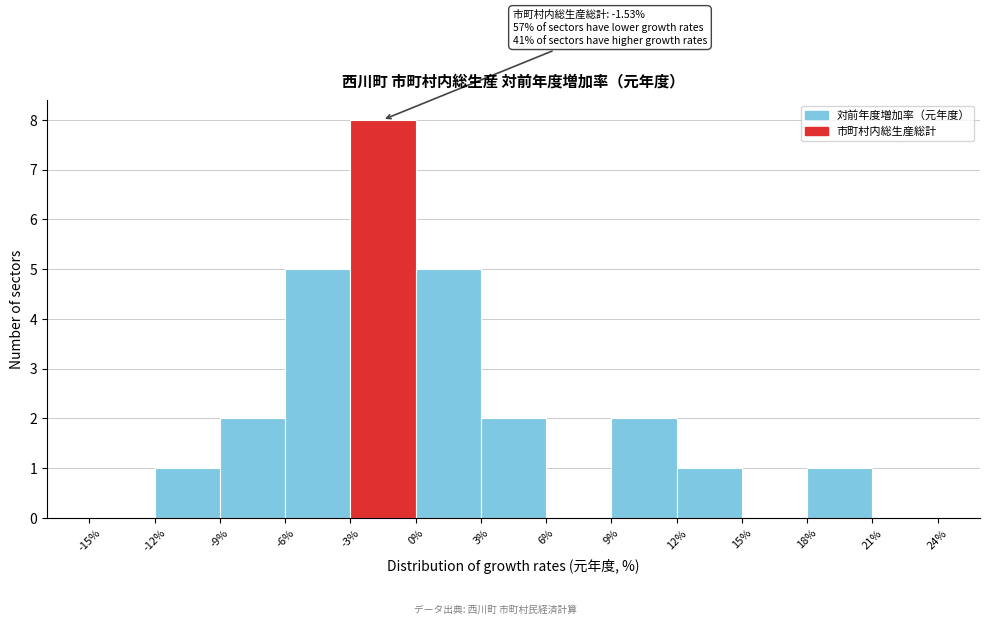

Which range on the x-axis has the tallest bar?

-3% to 0%